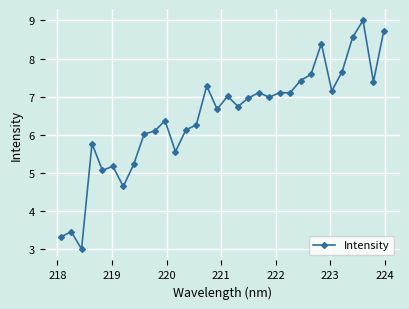

What is the value of the 25th point from the left?

7.6